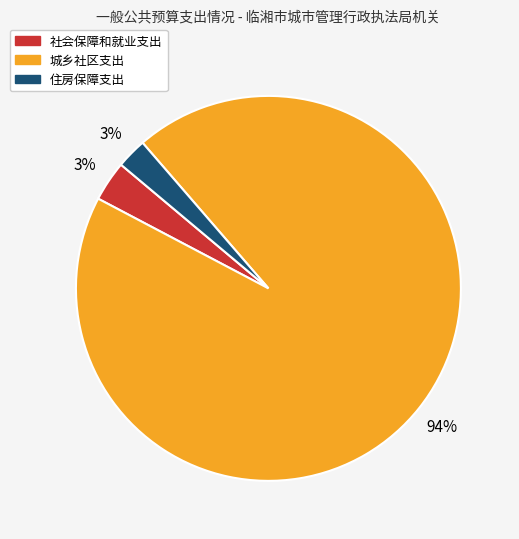

Count the number of slices in the pie.

3